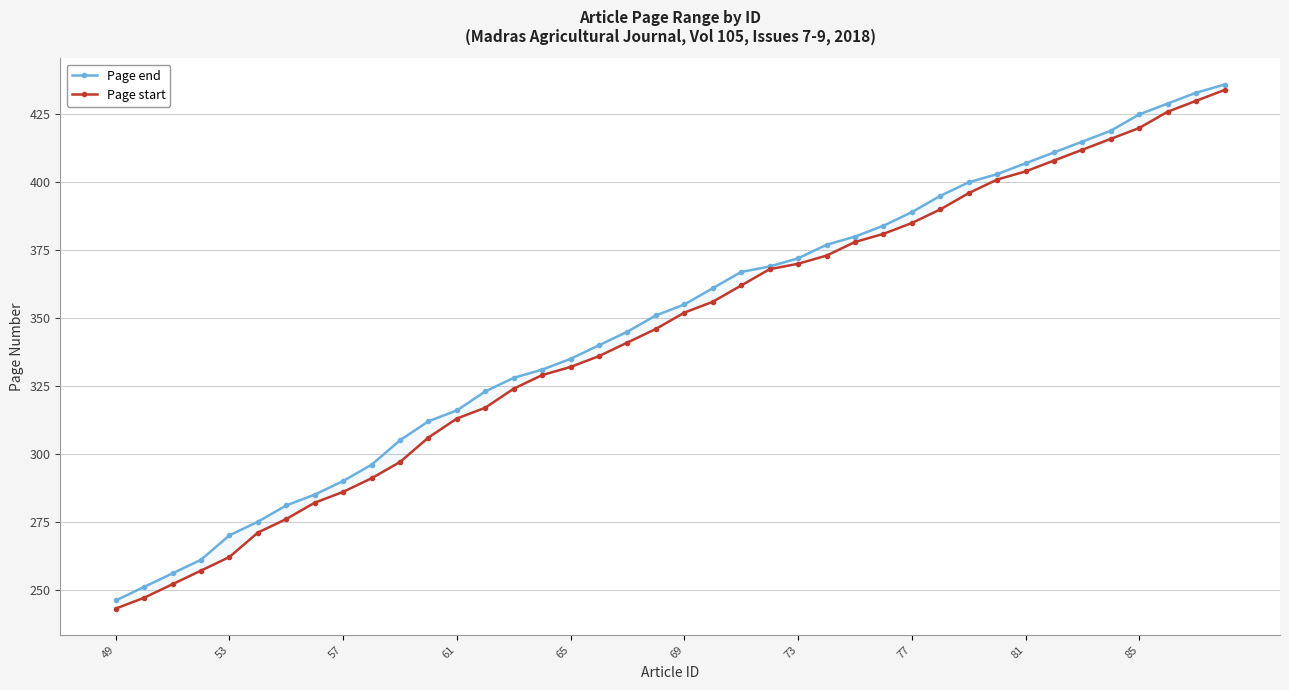

Is it true that Page start equals 175 at 31?

False